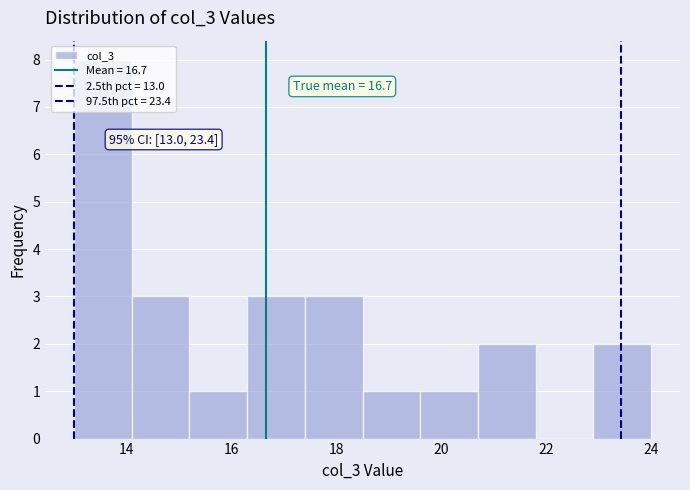

Which range on the x-axis has the tallest bar?

13.0 to 14.1